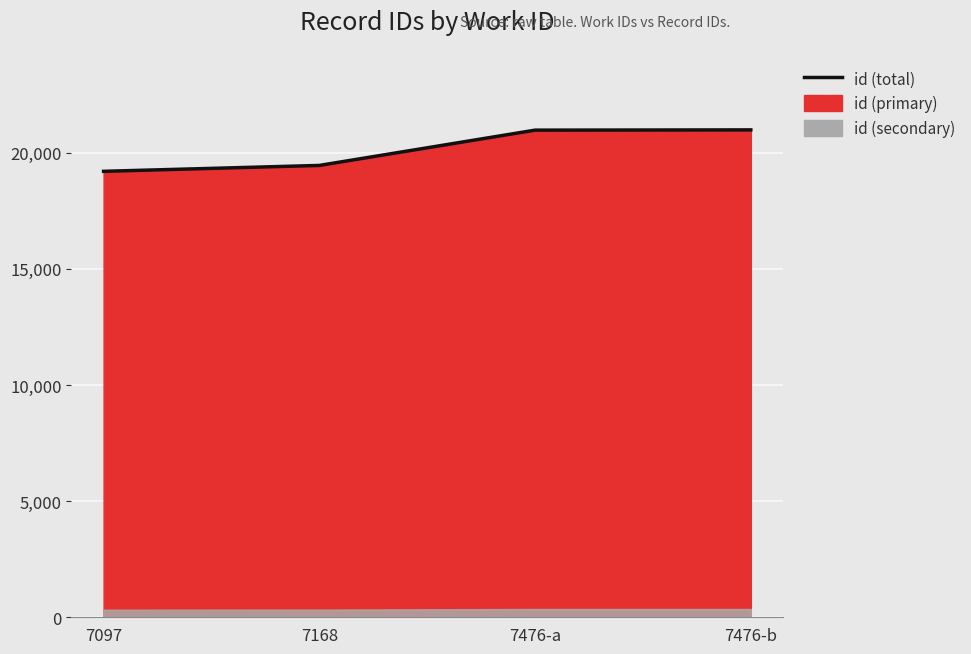

True or false: the data has more than 0 interior local peaks.

False